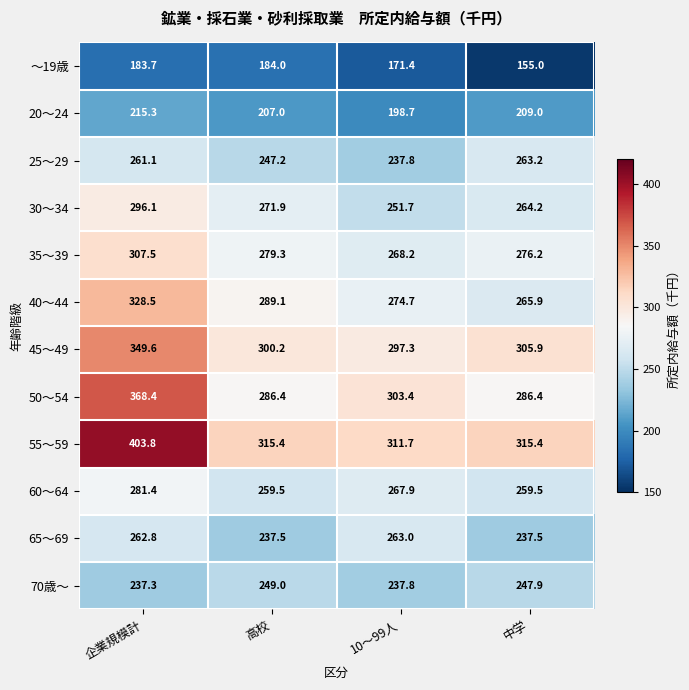

Rank the series by their maximum value, from highest to lowest.

55～59, 50～54, 45～49, 40～44, 35～39, 30～34, 60～64, 25～29, 65～69, 70歳～, 20～24, ～19歳